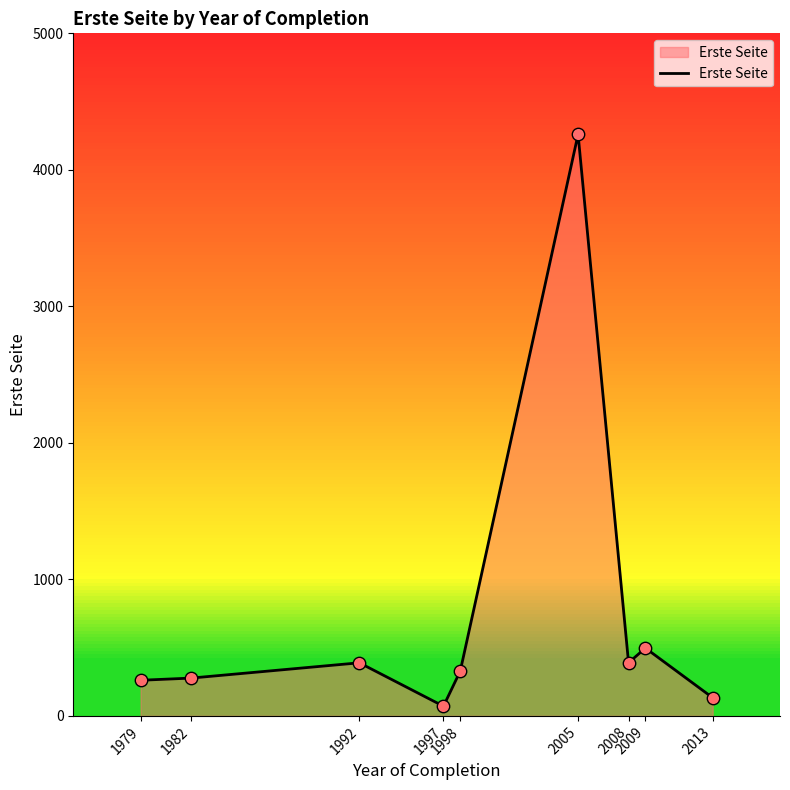

Which has a higher value, 1979 or 1998?

1998